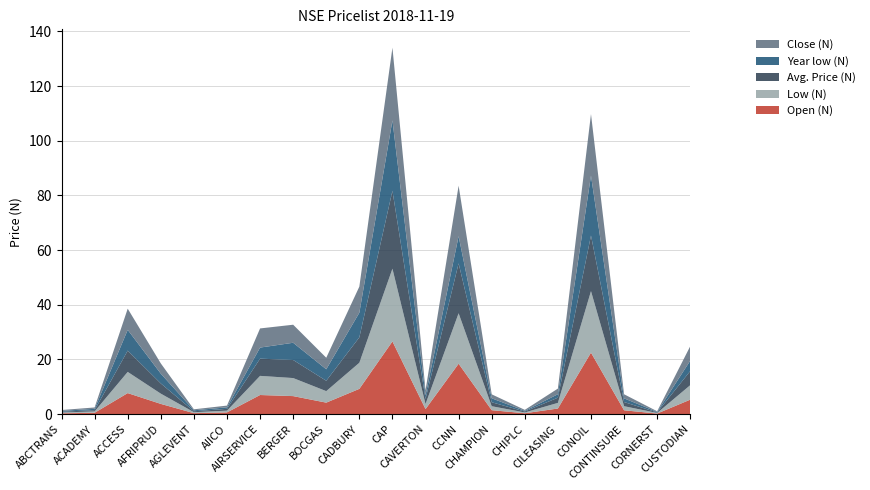

Reading right to left, what are all the values shown in this chart?

Open (N): 5.3	0.2	1.4	22.5	2.1	0.3	1.4	18.4	1.9	26.6	9.2	4.2	6.6	7.0	0.6	0.4	3.8	7.7	0.5	0.3
Low (N): 5.3	0.2	1.5	22.5	2.1	0.3	1.4	18.4	1.9	26.6	9.6	4.2	6.6	7.0	0.6	0.4	3.8	7.8	0.5	0.3
Avg. Price (N): 5.2	0.2	1.5	20.3	1.9	0.3	1.4	18.3	1.8	28.5	9.3	3.8	6.6	6.3	0.7	0.3	3.7	7.8	0.5	0.3
Year low (N): 3.8	0.2	1.4	21.9	1.3	0.2	1.4	9.9	1.3	25.8	9.0	4.2	6.3	4.0	0.6	0.4	3.6	7.6	0.5	0.3
Close (N): 5.3	0.2	1.5	22.5	2.1	0.3	1.4	18.4	1.9	26.6	9.6	4.2	6.6	7.0	0.6	0.4	3.8	7.8	0.5	0.3